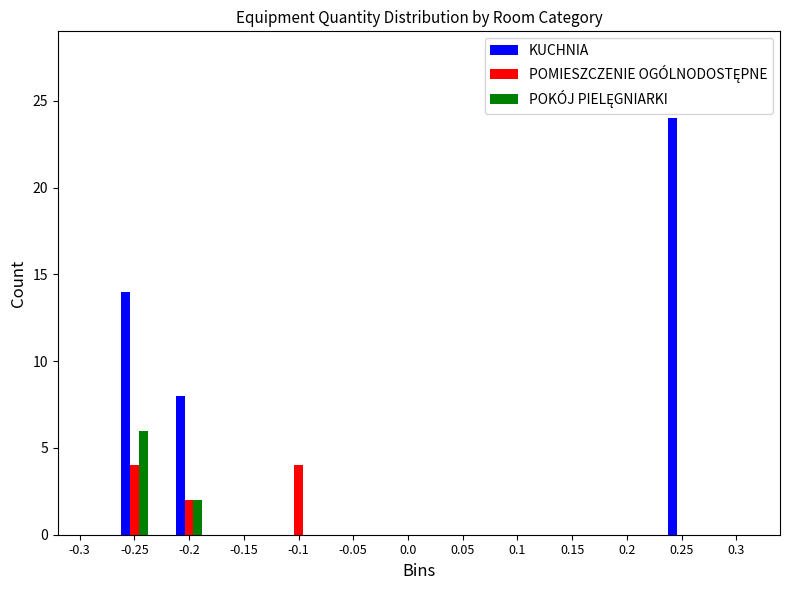

What is the sum of all KUCHNIA values?

46